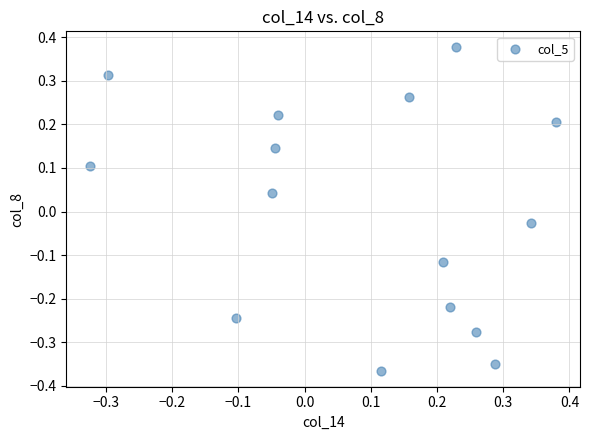

What is the range of Y values (max minus min)?

0.7